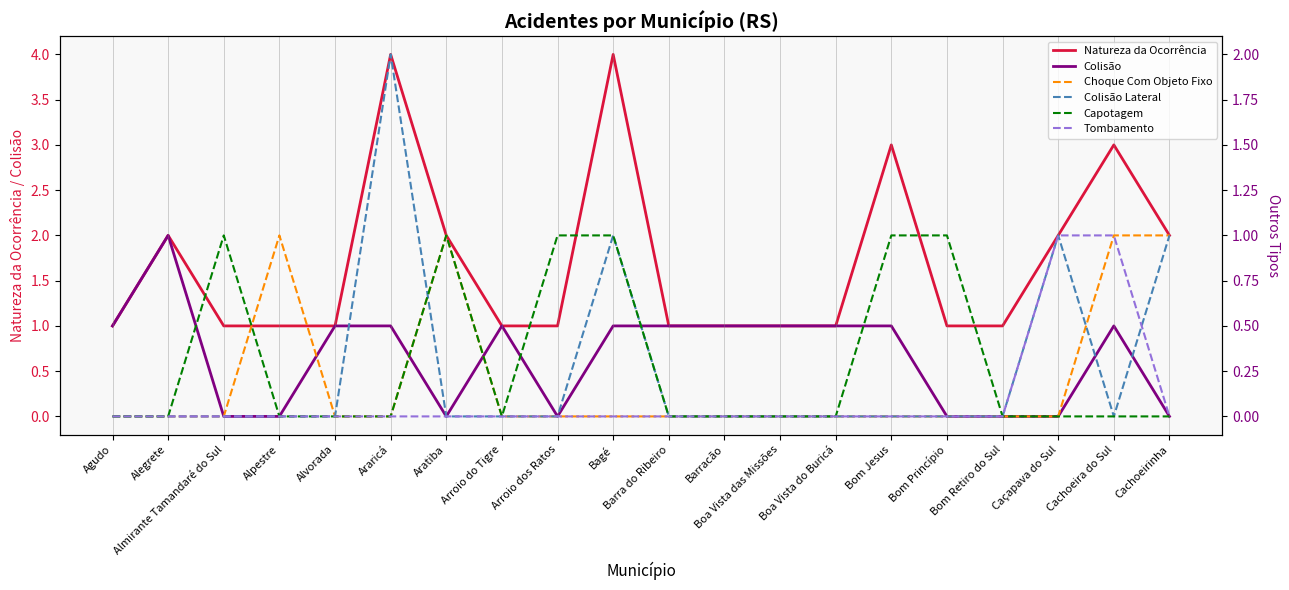

What is the average value of the Colisão series?

1